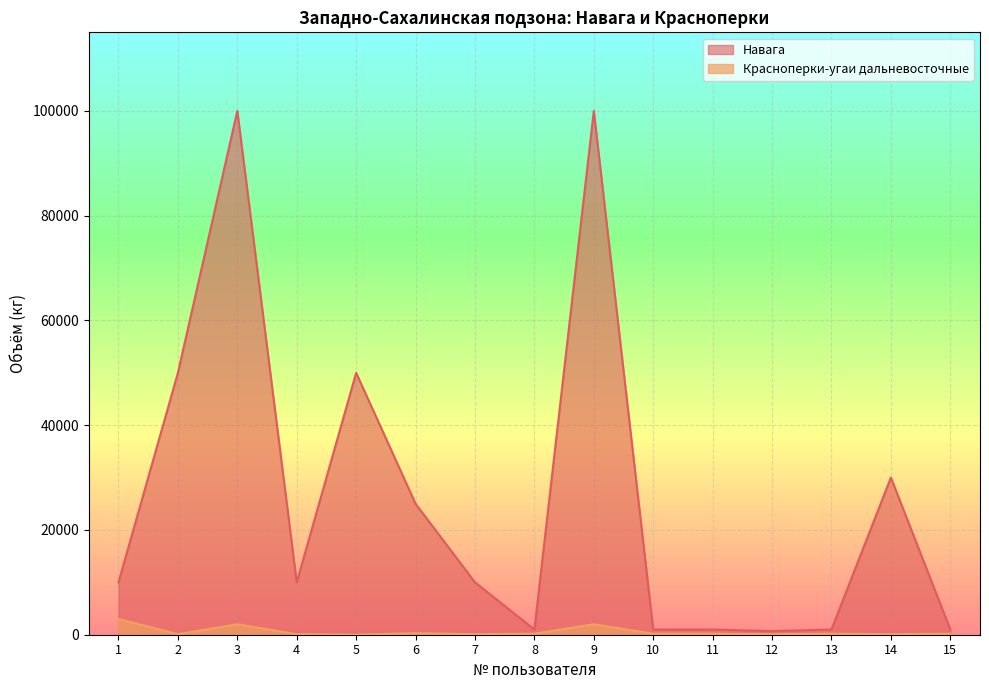

List the labels in order of Красноперки-угаи дальневосточные value, largest first.

1, 3, 9, 6, 8, 10, 11, 13, 15, 2, 4, 7, 12, 14, 5